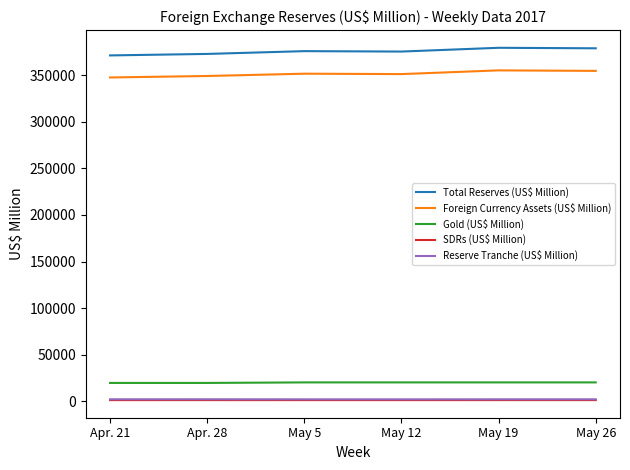

Which series has the largest total across all categories?

Total Reserves (US$ Million)